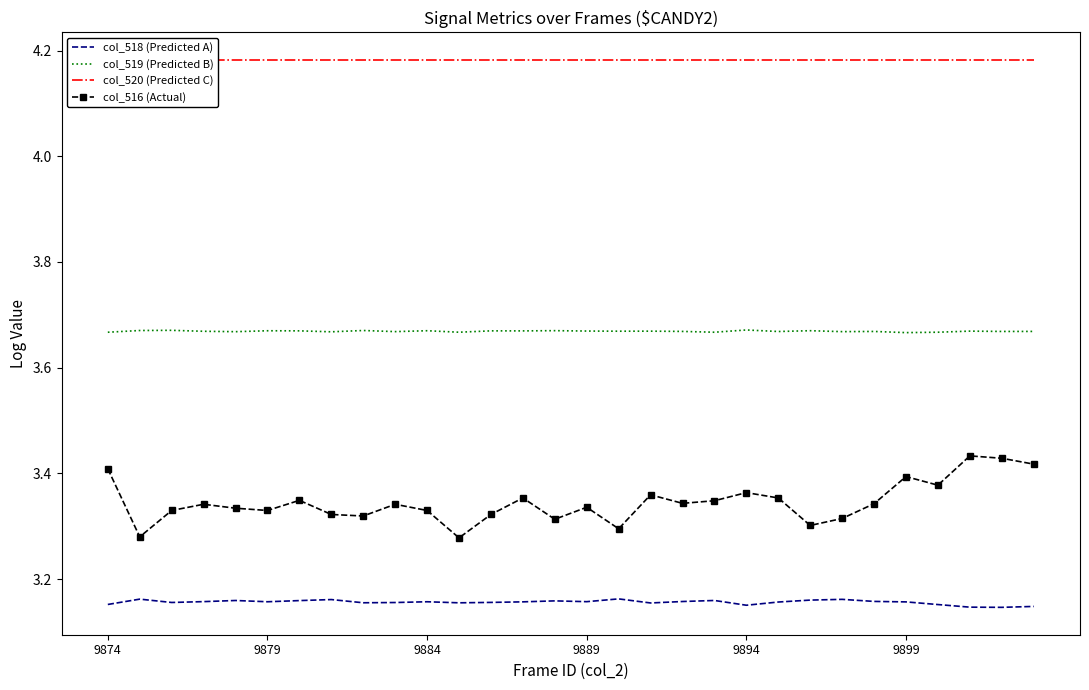

What position from the left is 9874?

1